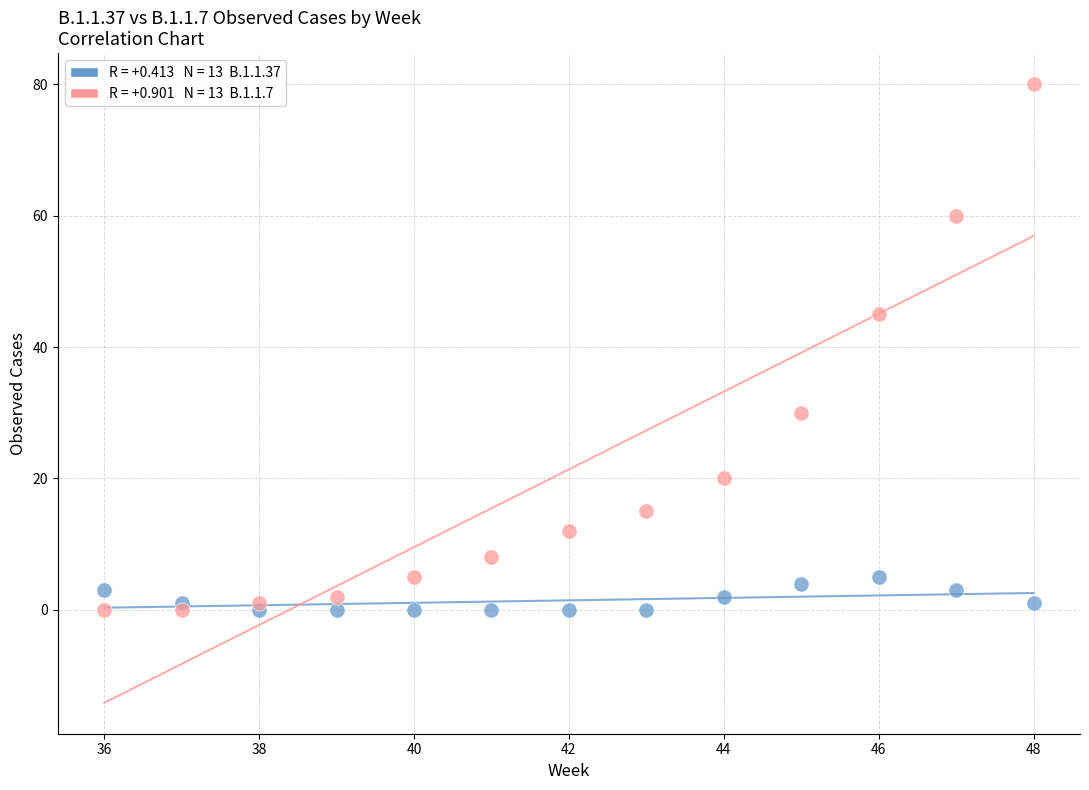

Across all series, what Y value is closest to 40?

45